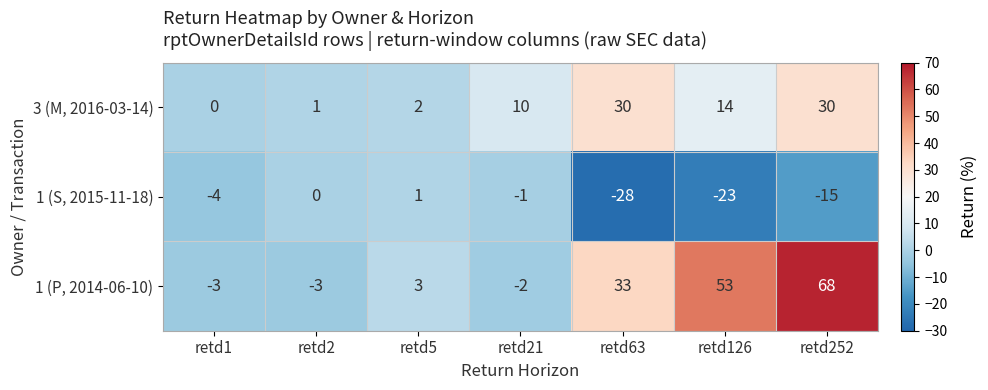

List the series in order of their overall mean, highest first.

1 (P, 2014-06-10), 3 (M, 2016-03-14), 1 (S, 2015-11-18)